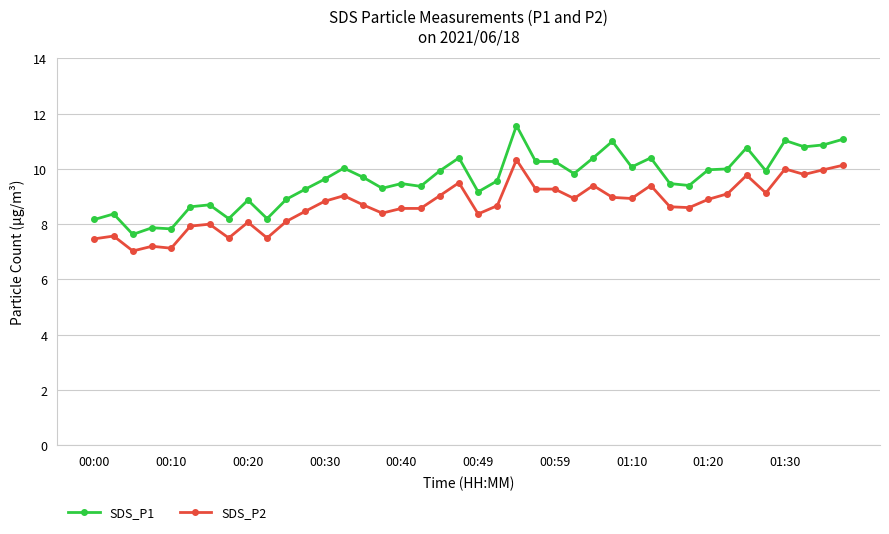

What is the difference between the second highest and second lowest values in the SDS_P2 series?

3.0